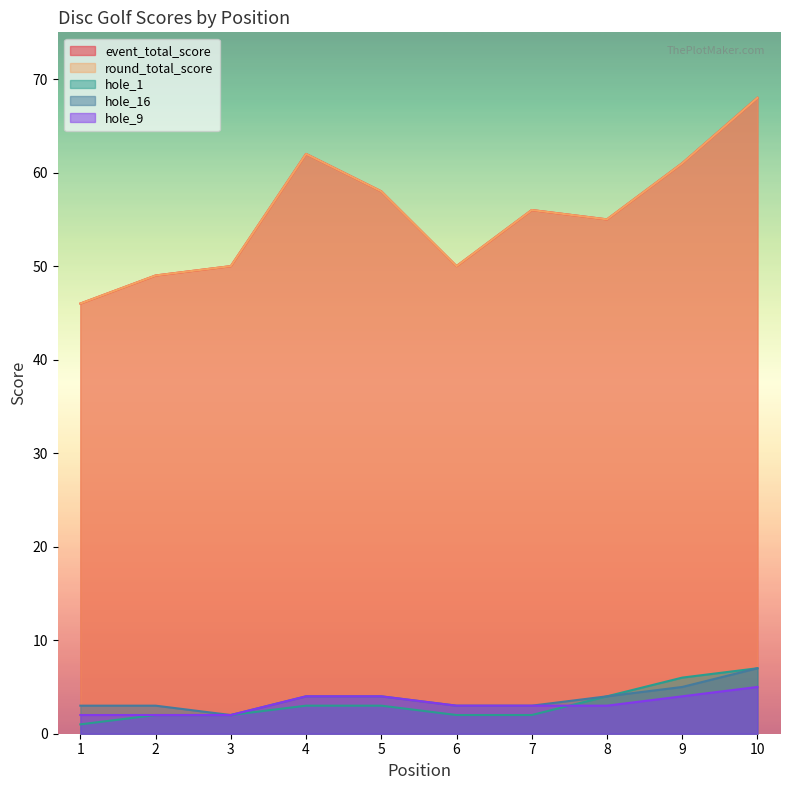

What is the sum of all event_total_score values?

555